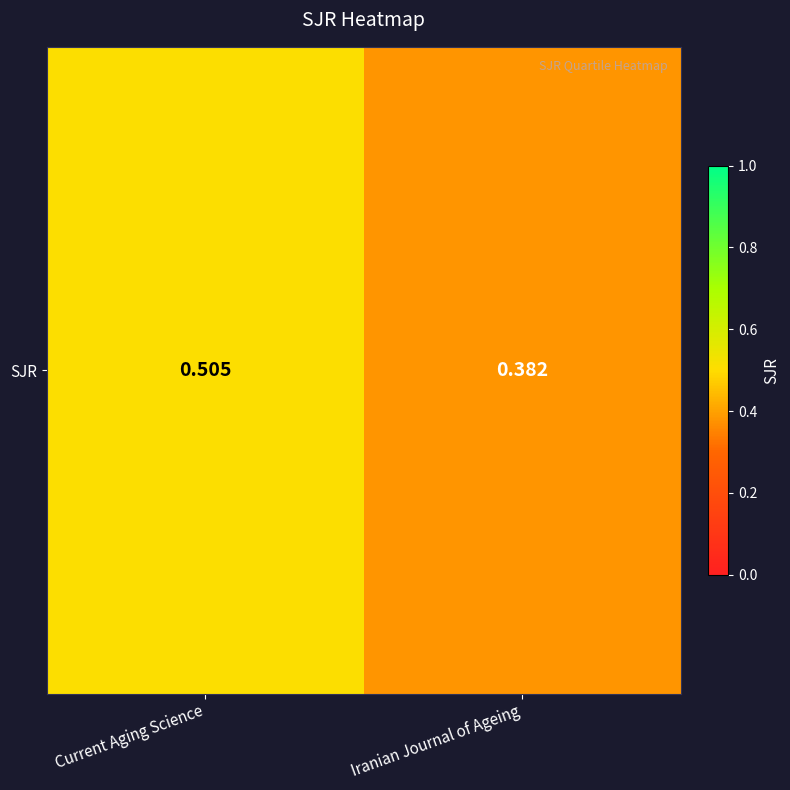

What is the average value?

0.4